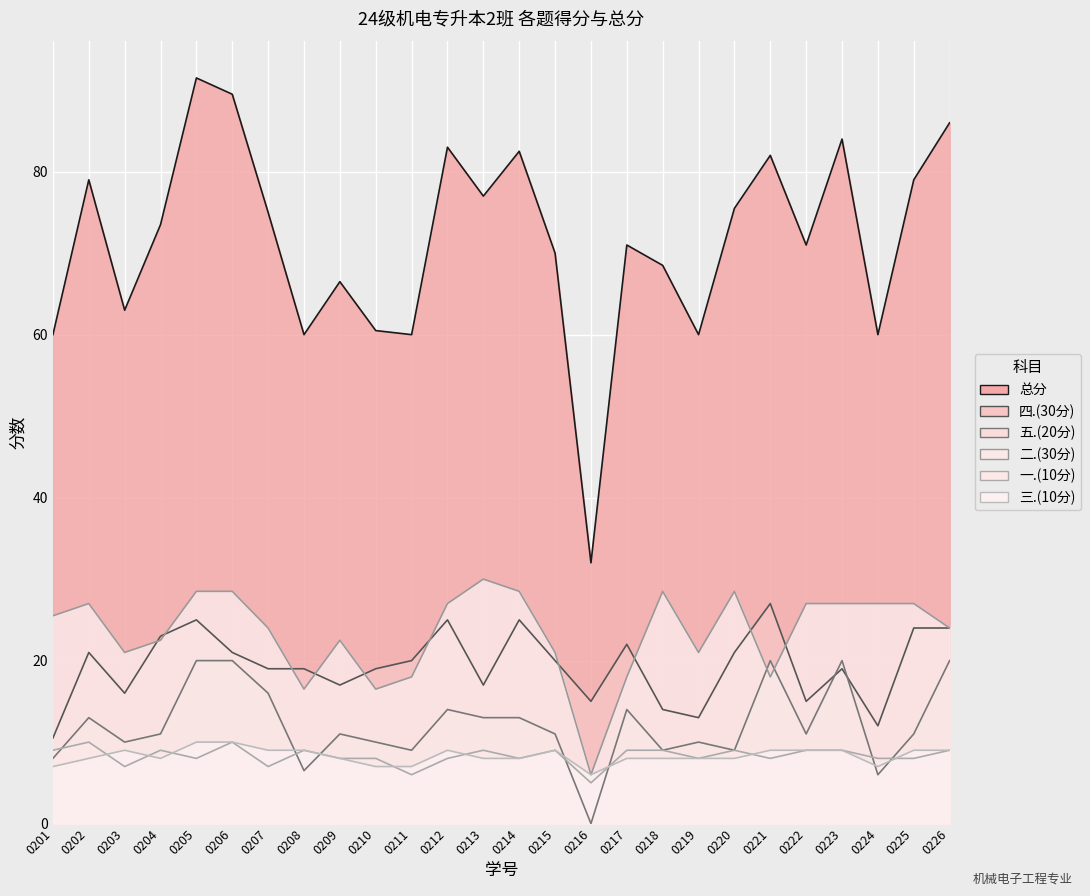

How many lines are shown in the chart?

6